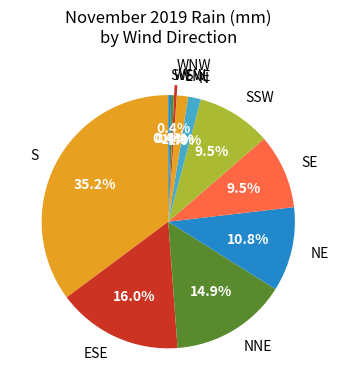

What portion of the pie excludes N?

98.4%